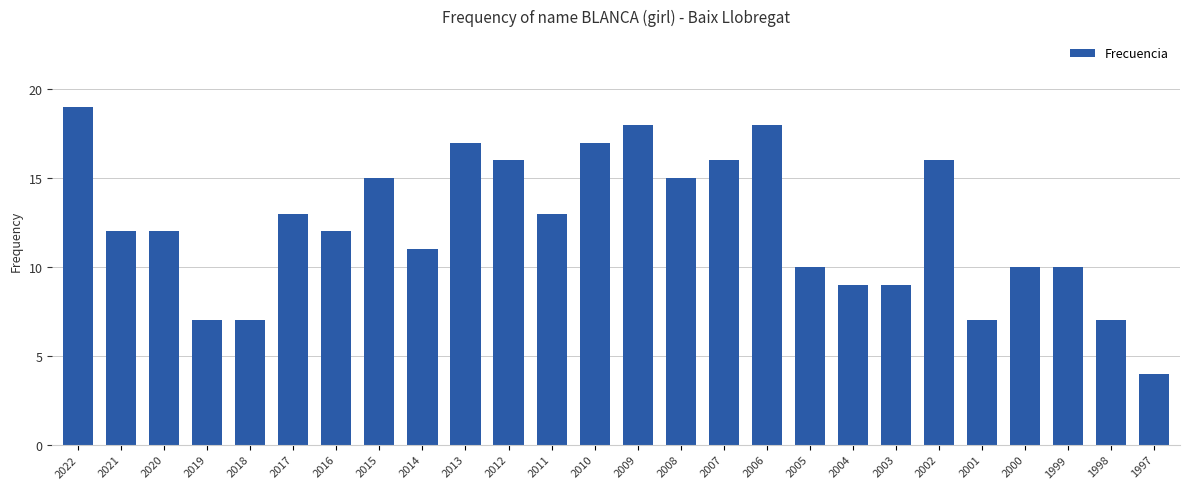

Where does the data first go above 12?

2022